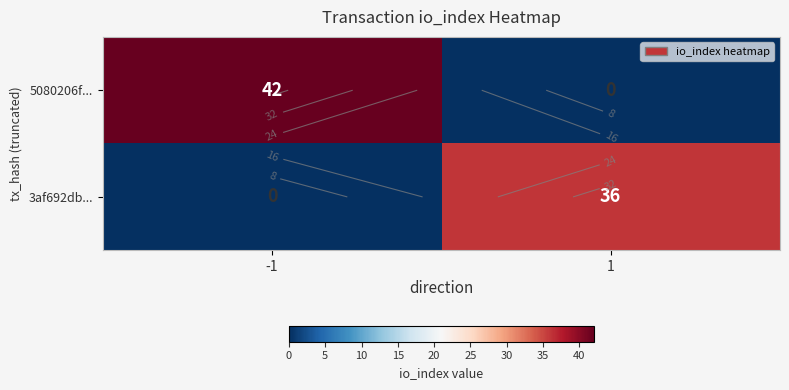

What is the total value across all series at 1?

36